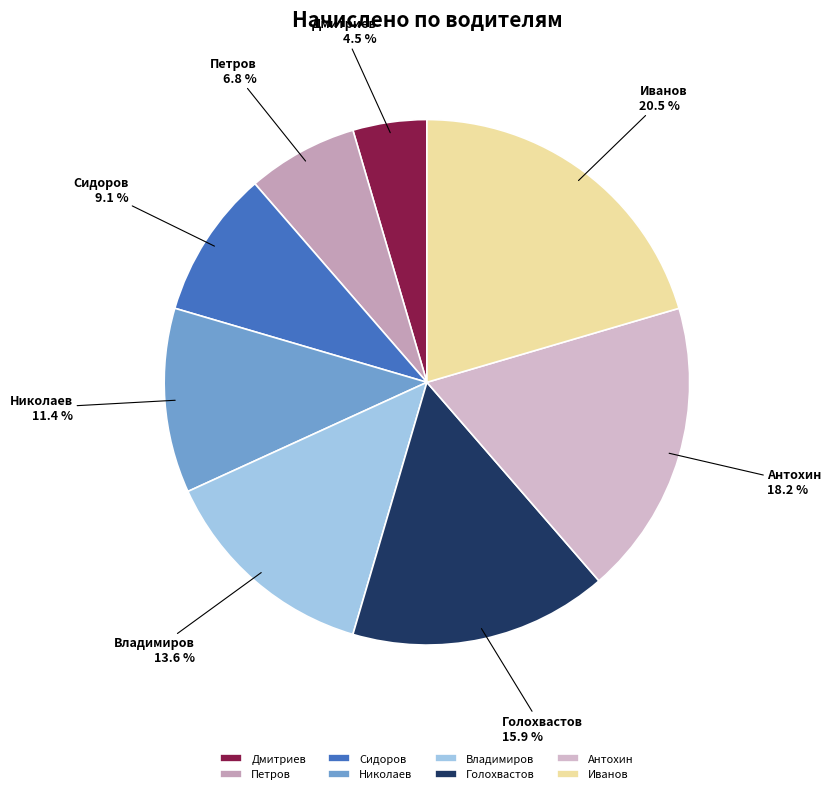

Is it true that Владимиров is 4% of the pie?

False